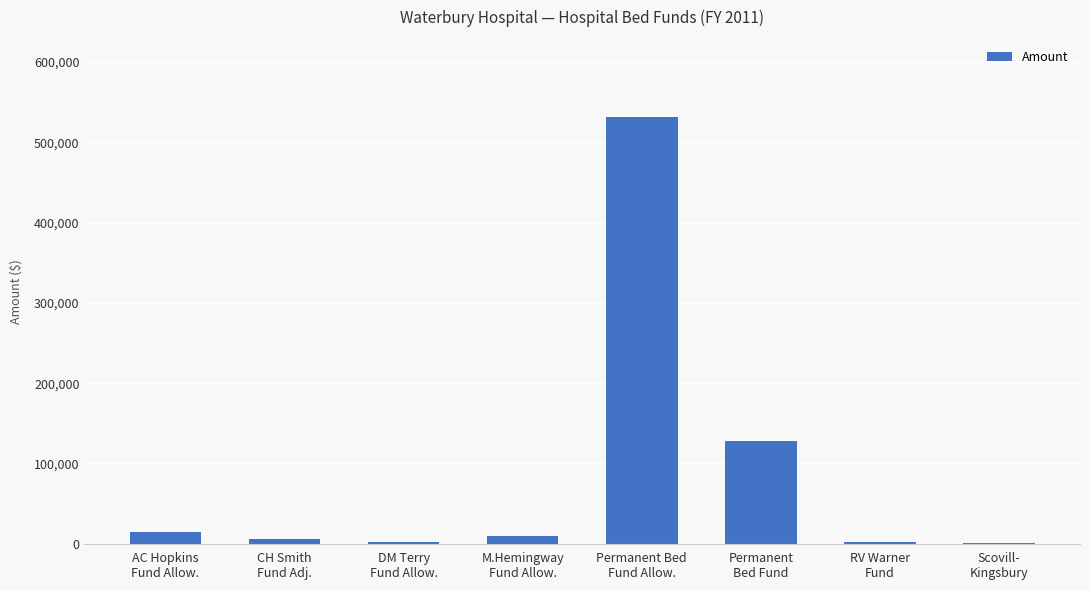

What is the sum of all values?

693241.4